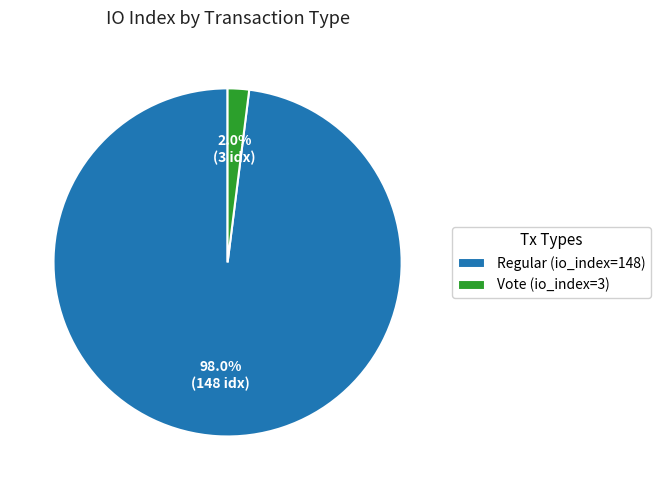

Combined, do Regular (io_index=148) and Vote (io_index=3) account for over 50%?

Yes